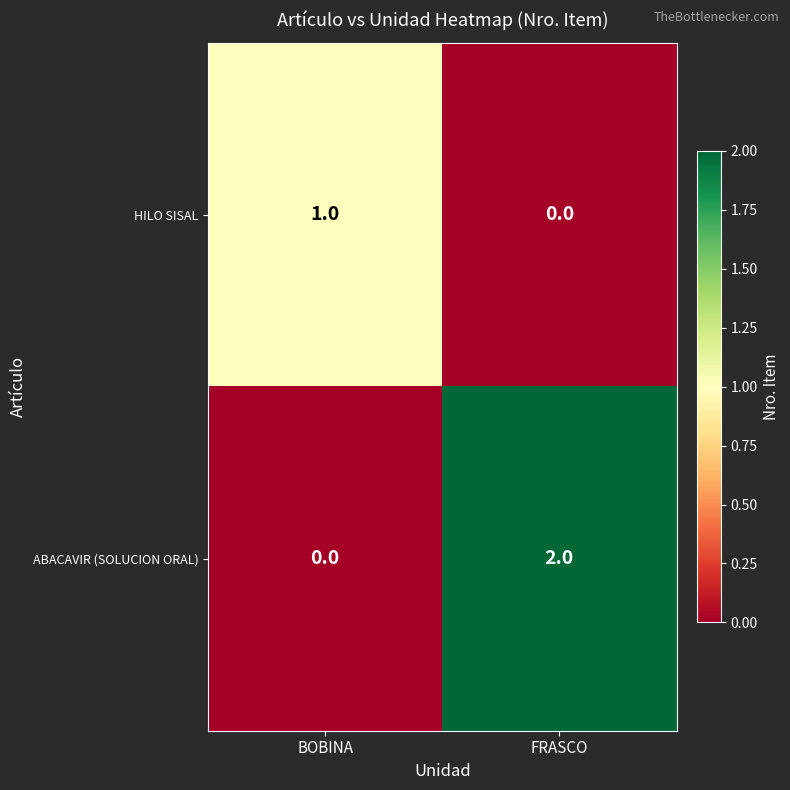

Which series has the largest total across all categories?

ABACAVIR (SOLUCION ORAL)